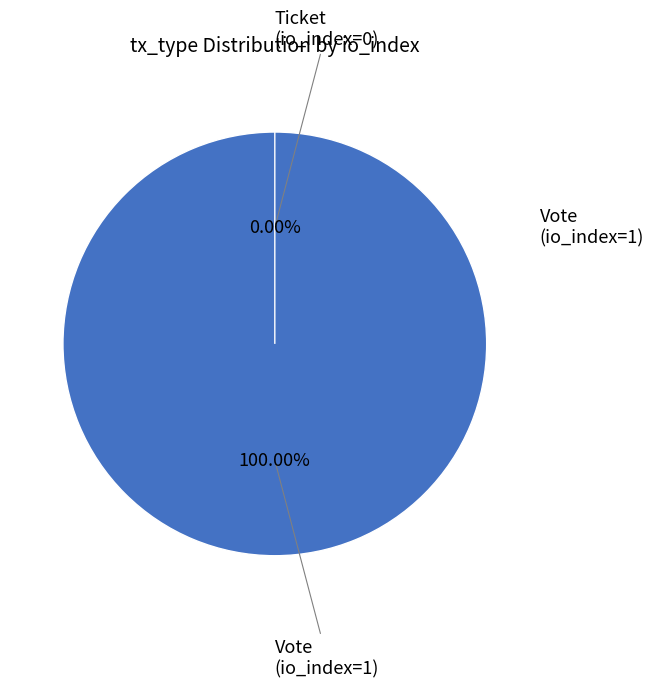

What is the change in value from Vote (io_index=1) to Ticket (io_index=0)?

-1